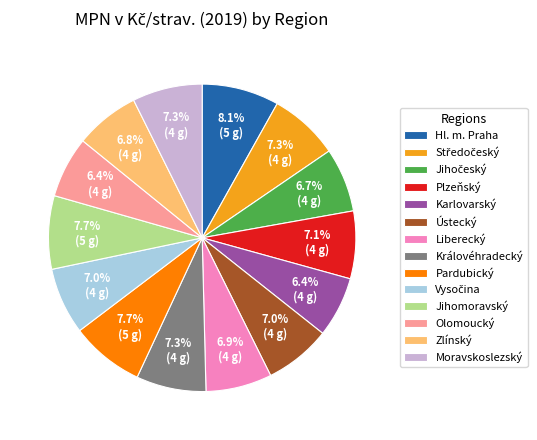

What is the ratio of the value at Liberecký to the value at Karlovarský?

1.1